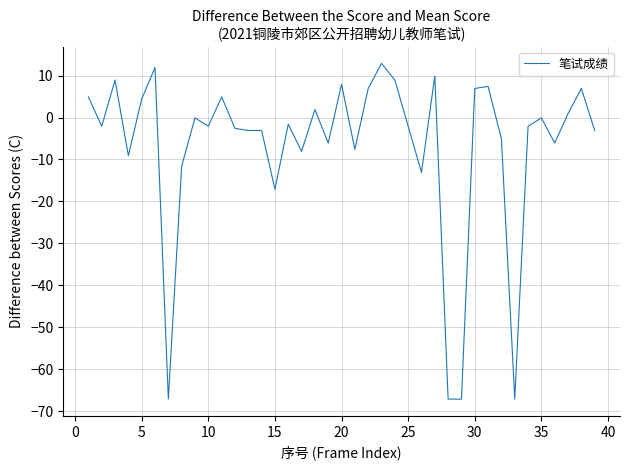

What is the minimum value shown in the chart?

-67.1